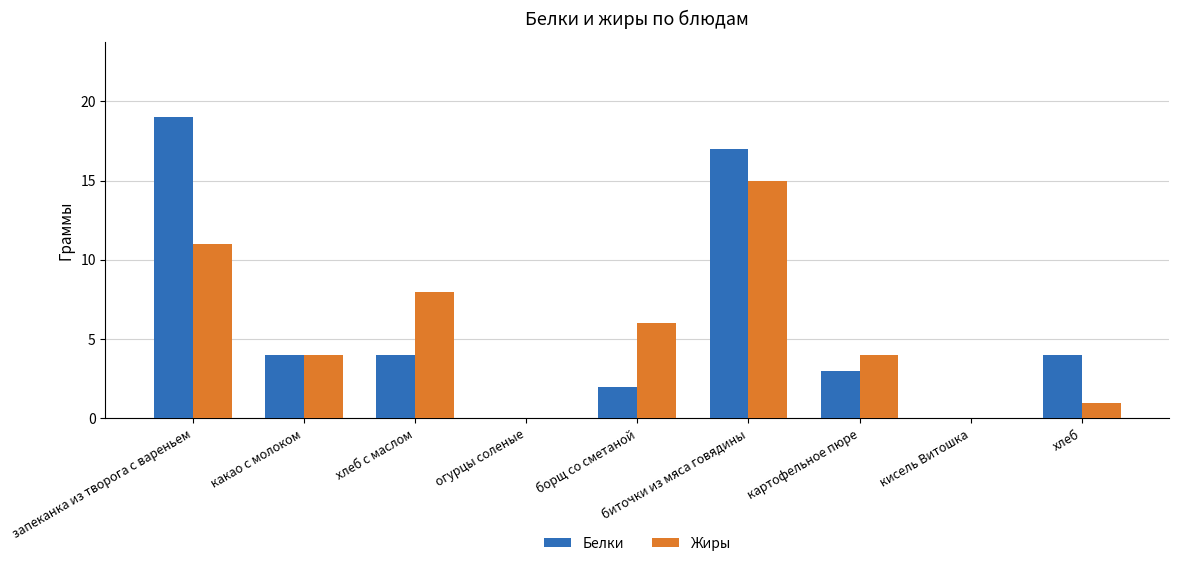

Is it true that Белки equals 0 at огурцы соленые?

True